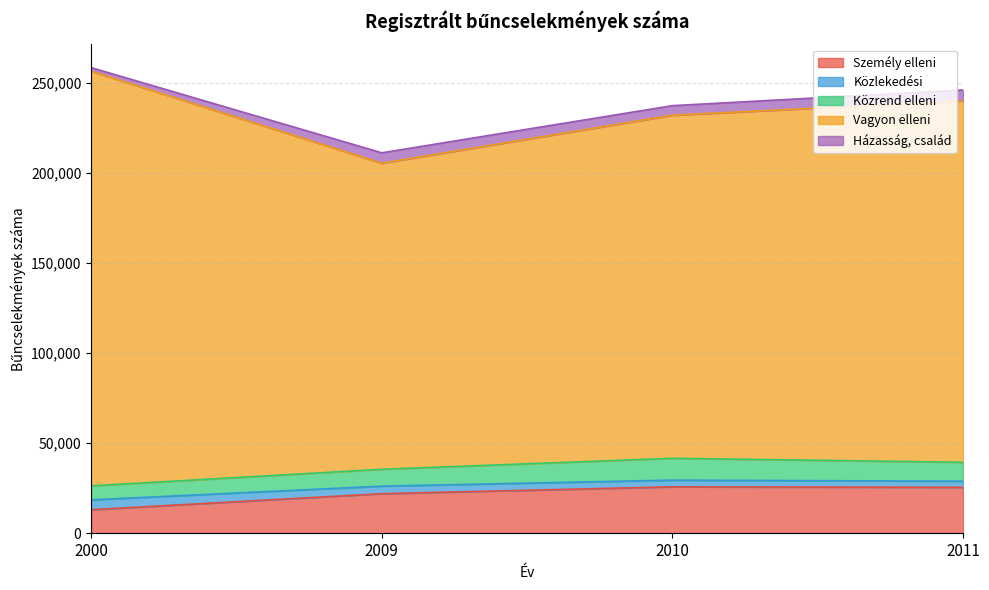

True or false: Személy elleni has a value of 13091 at 2000.

True